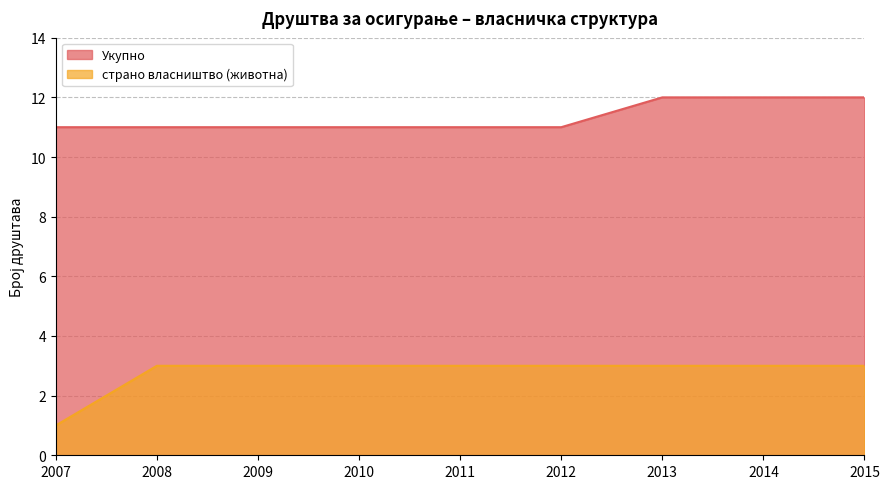

True or false: страно власништво (животна) and Укупно intersect in this chart.

False